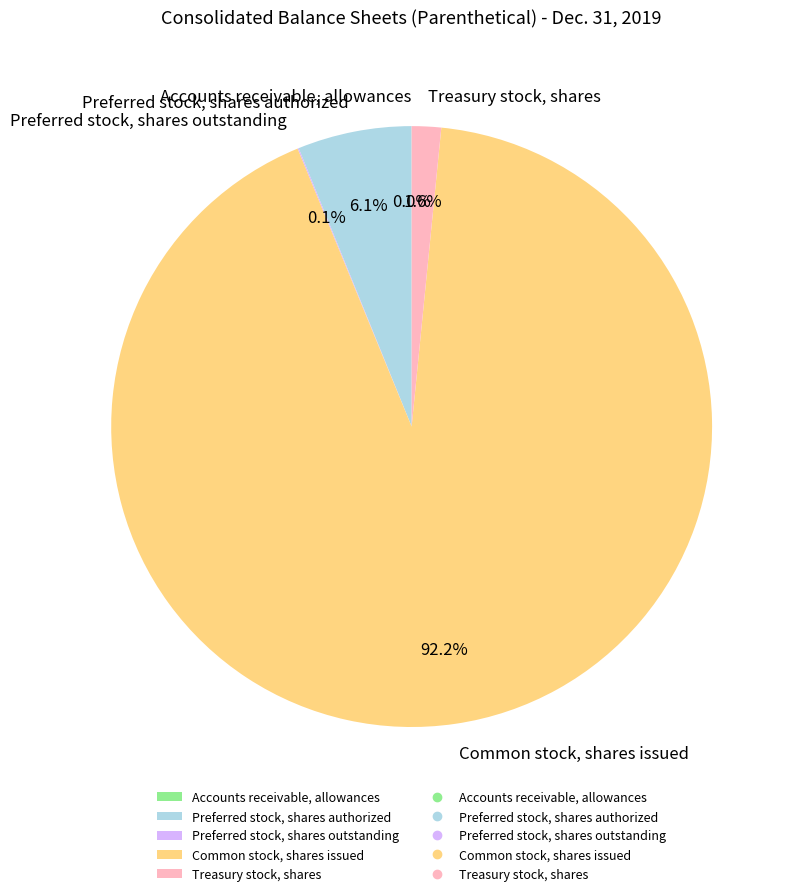

True or false: Common stock, shares issued accounts for 92% of the total.

True